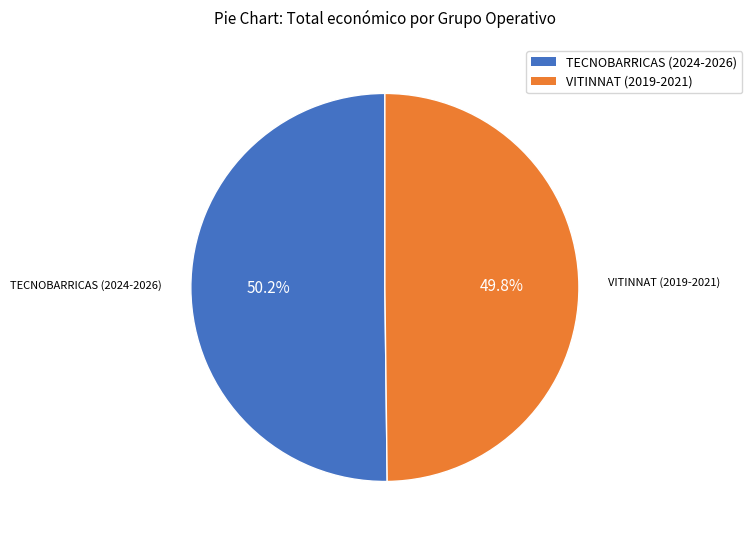

Combined, do VITINNAT (2019-2021) and TECNOBARRICAS (2024-2026) account for over 50%?

Yes